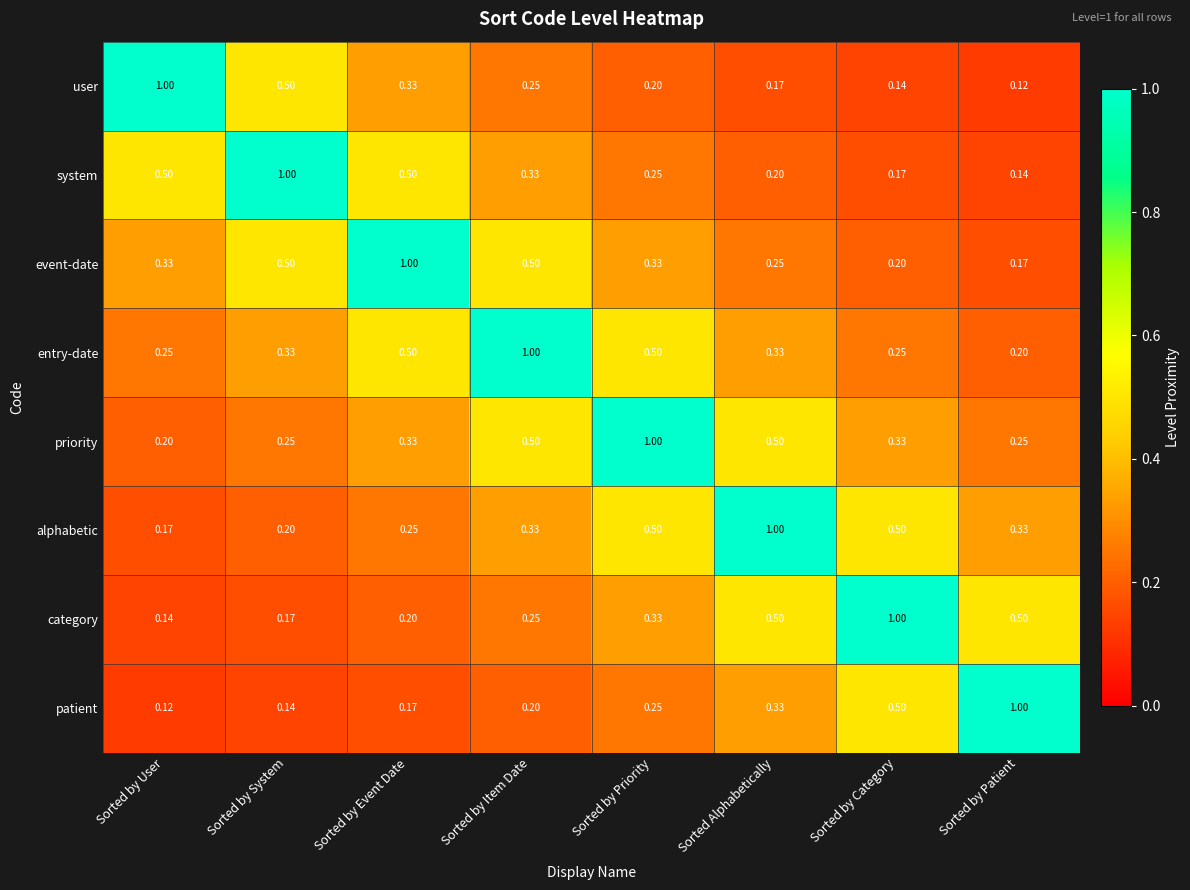

Is the value of priority at Sorted by User greater than the value of category at Sorted by Priority?

No